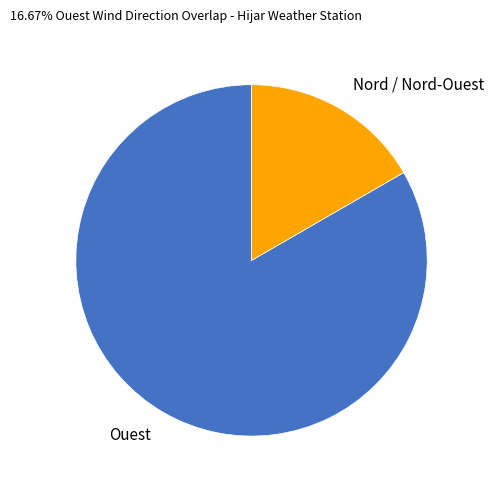

Is it true that Ouest is 83% of the pie?

True